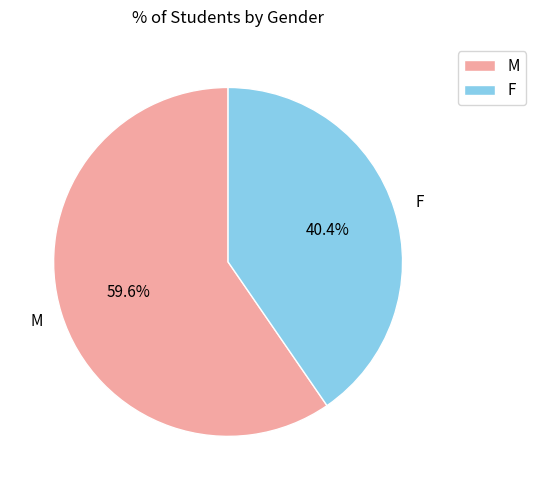

To the nearest percent, what is the difference between the largest and smallest slice percentages?

19%